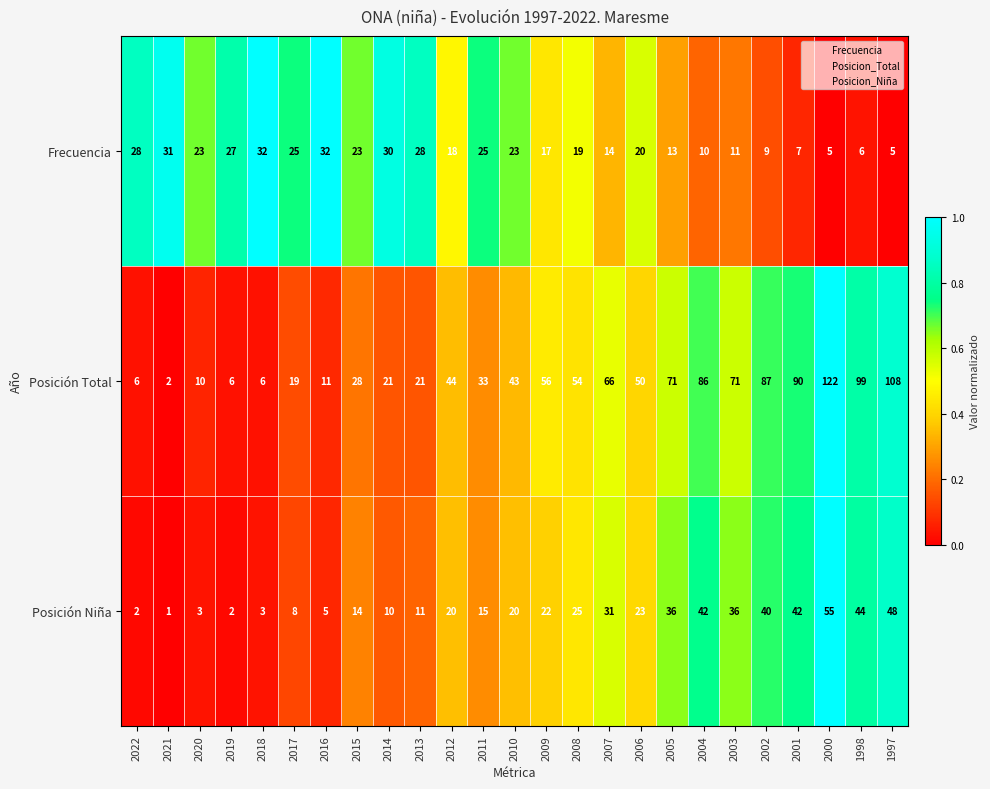

What is the difference between the second highest and minimum values in the Frecuencia series?

27